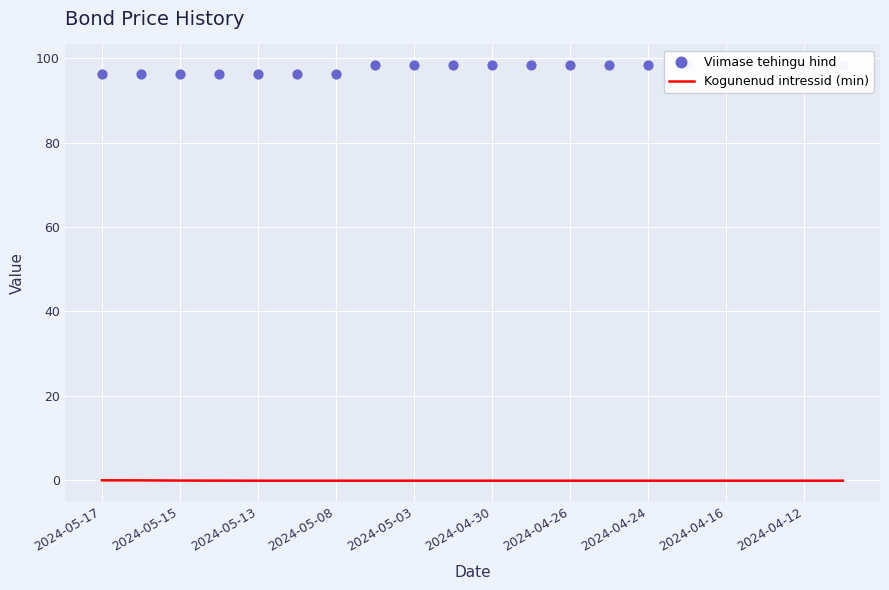

What are all the series names shown in the legend?

Kogunenud intressid (min), Viimase tehingu hind